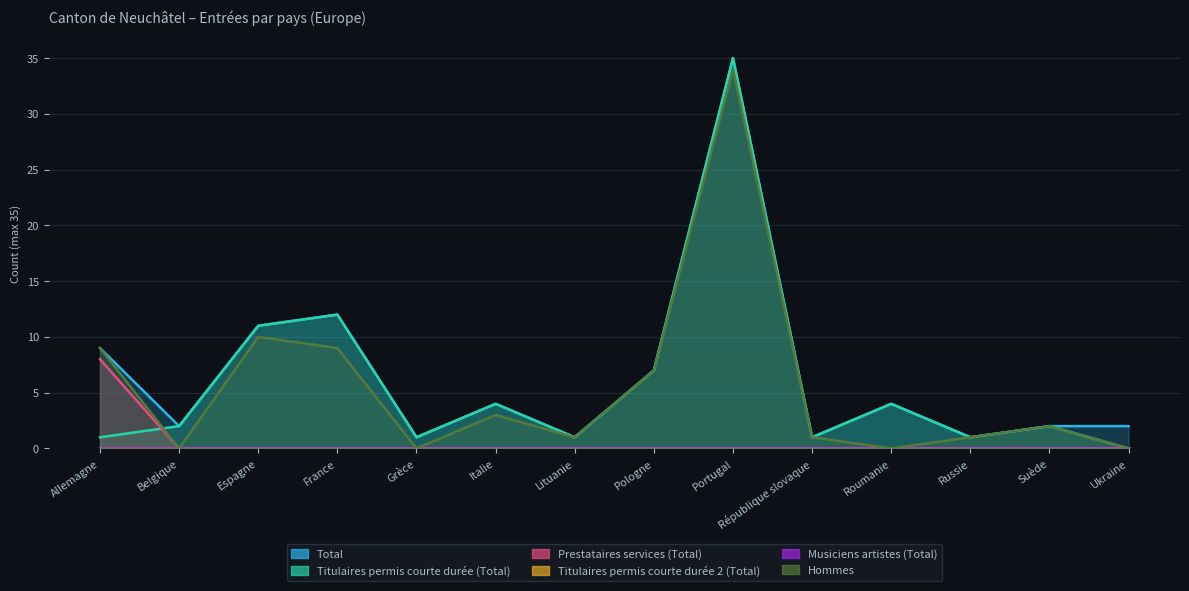

What is the difference between the maximum and minimum values in the Hommes series?

34